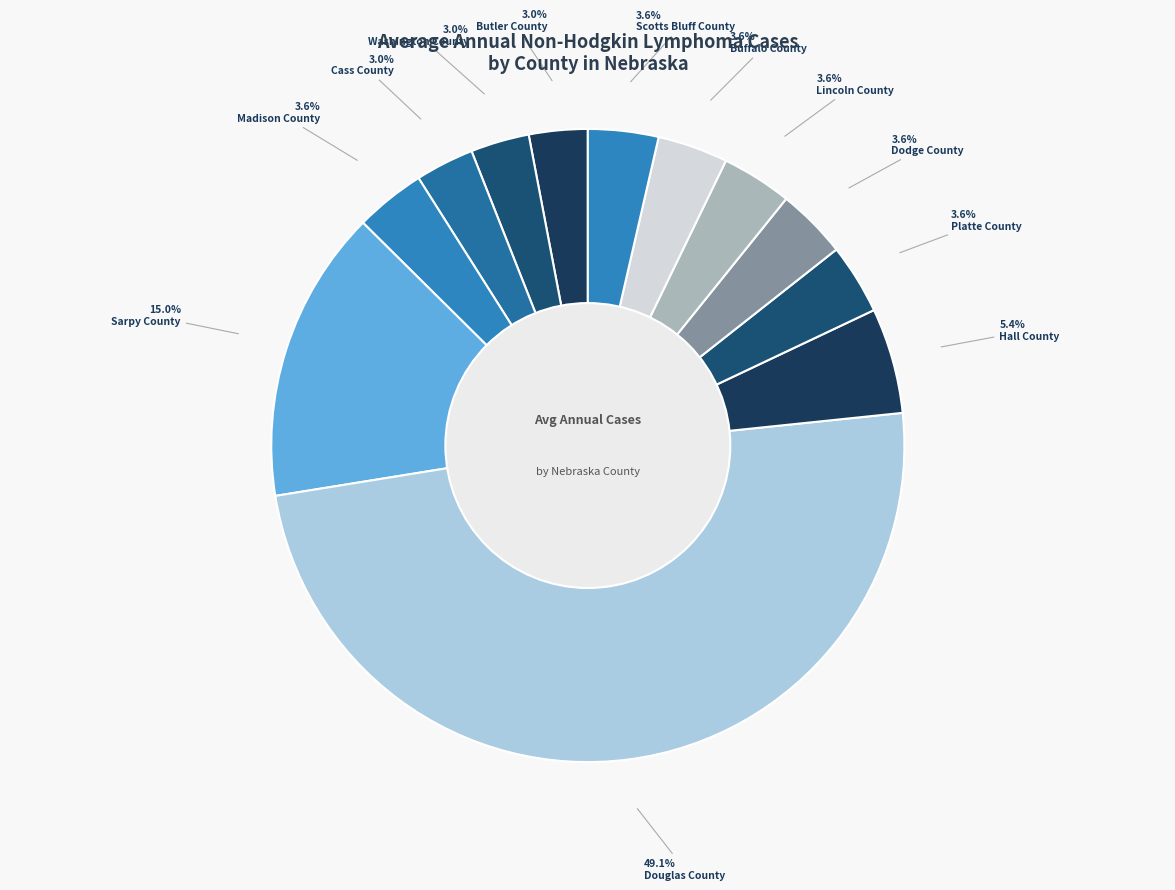

Rank the categories by value from lowest to highest.

Butler County, Washington County, Cass County, Madison County, Platte County, Dodge County, Lincoln County, Buffalo County, Scotts Bluff County, Hall County, Sarpy County, Douglas County